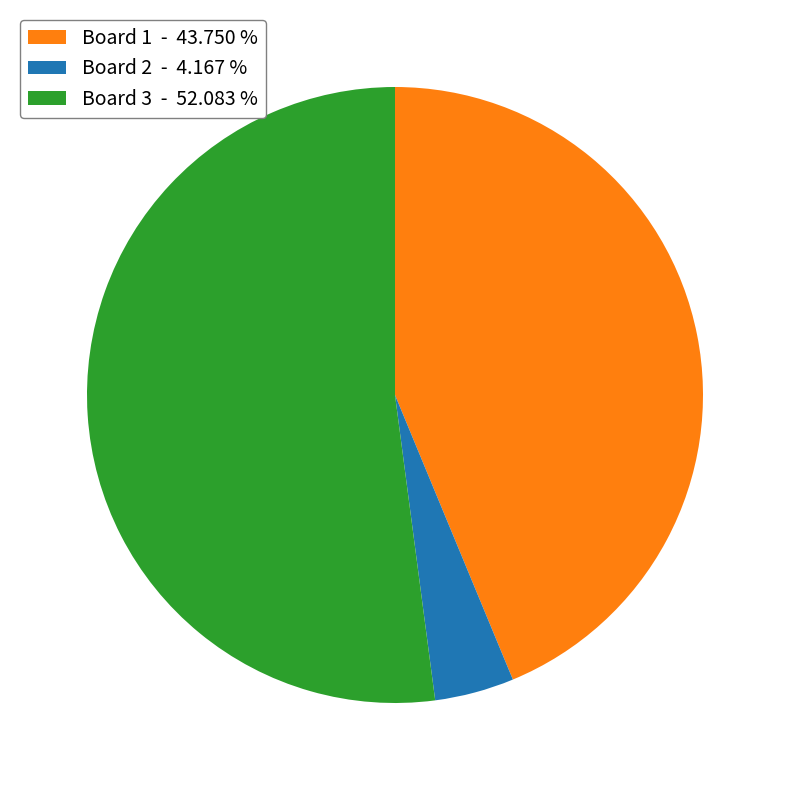

Rank the categories by value from highest to lowest.

Board 3 - 52.083 %, Board 1 - 43.750 %, Board 2 - 4.167 %